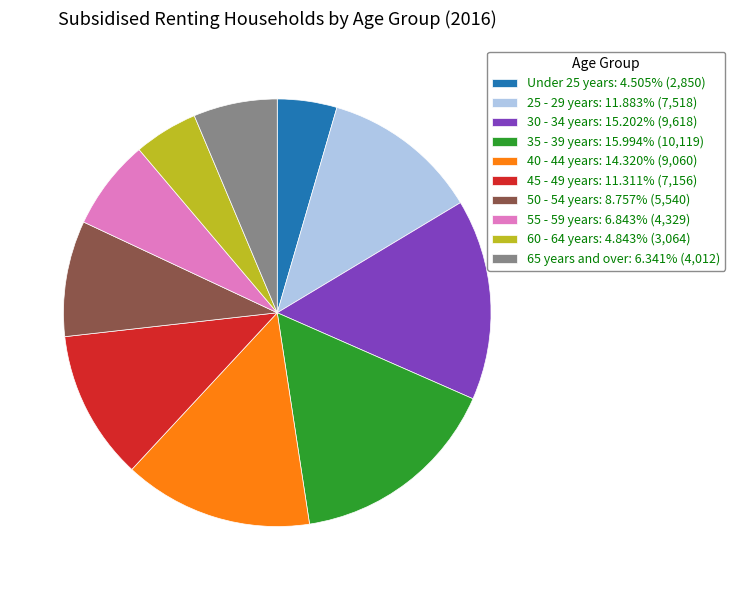

How many slices are in this pie chart?

10